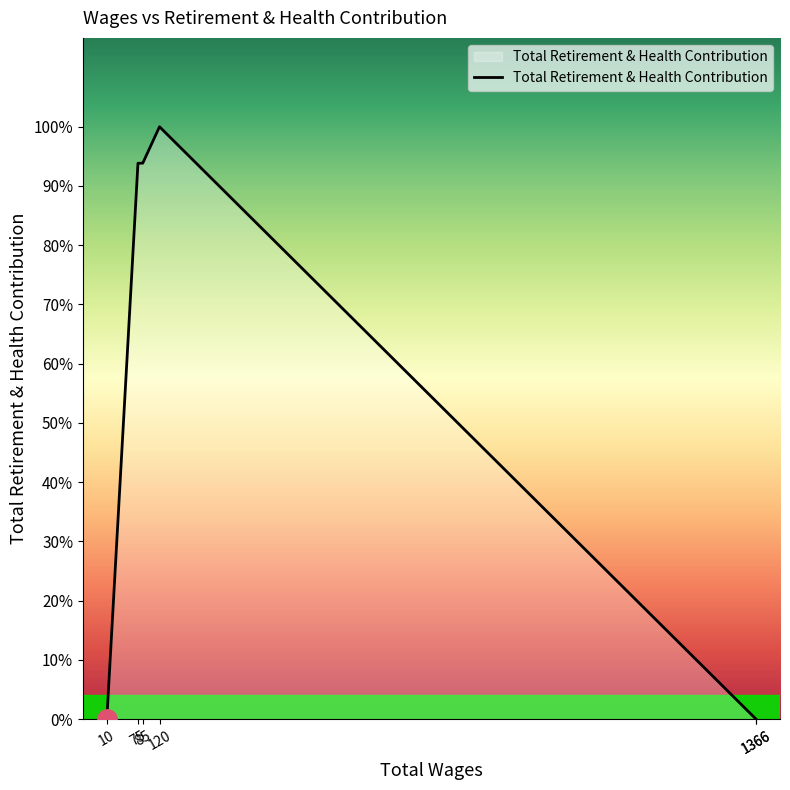

How many positive values are there?

3